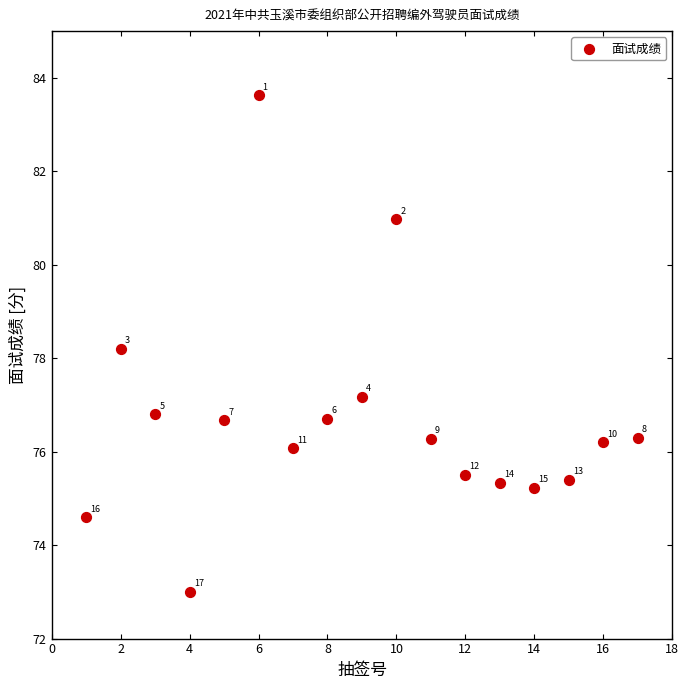

What is the range of X values (max minus min)?

16.0